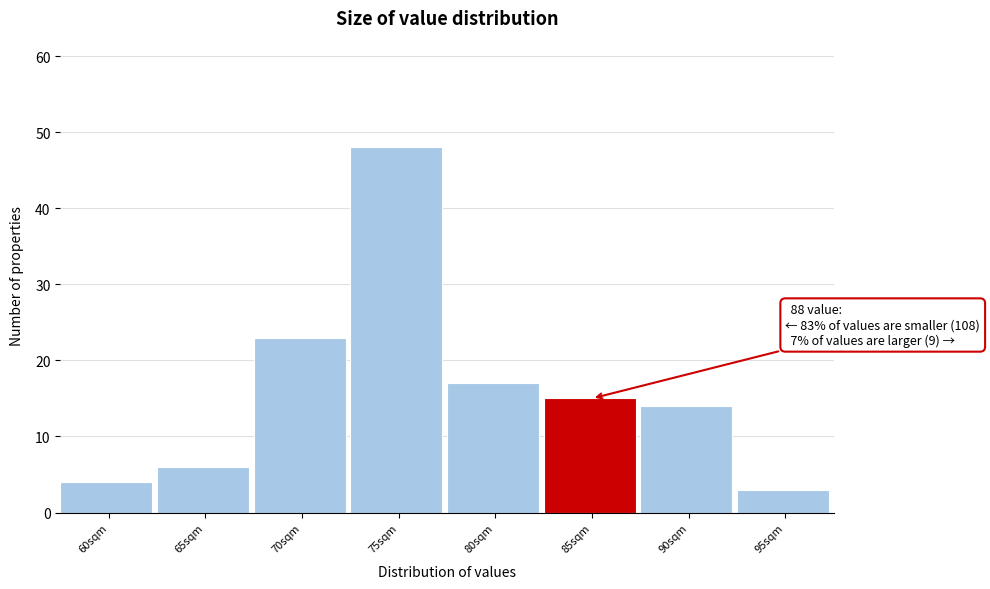

Reading left to right, transcribe all the data shown in this chart.

60sqm=4	65sqm=6	70sqm=23	75sqm=48	80sqm=17	85sqm=15	90sqm=14	95sqm=3